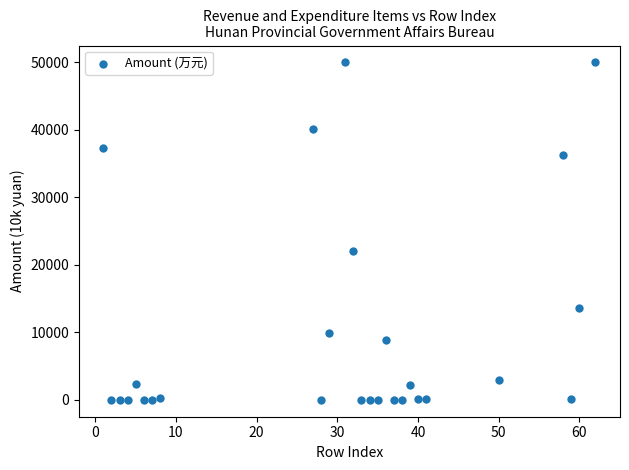

What Y value in the scatter plot is closest to 24998?

22043.5